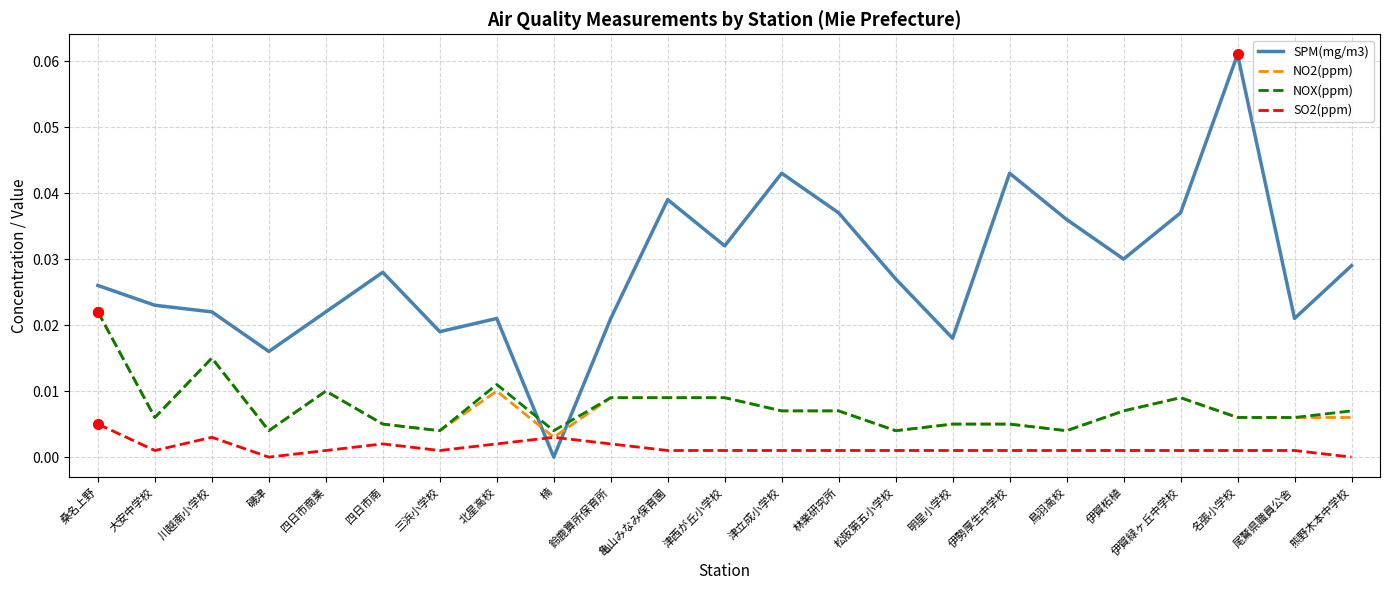

True or false: SPM(mg/m3) and NOX(ppm) intersect in this chart.

True